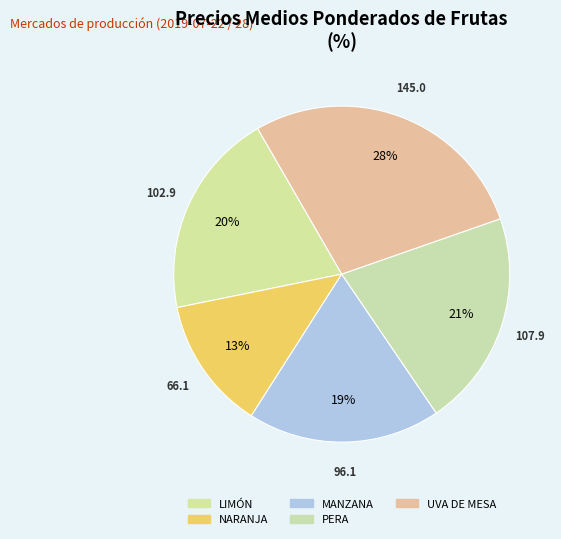

To the nearest percent, what is the combined percentage of LIMÓN and MANZANA?

38%